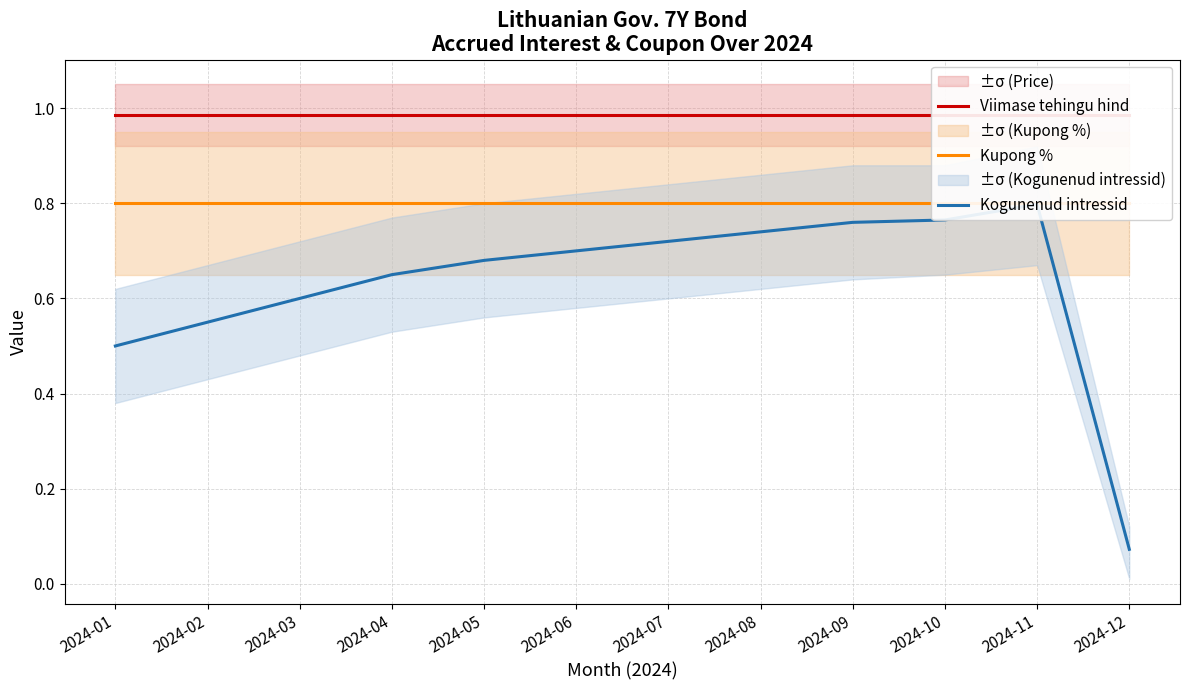

True or false: Kogunenud intressid has a value of 0.0 at 2024-12.

False